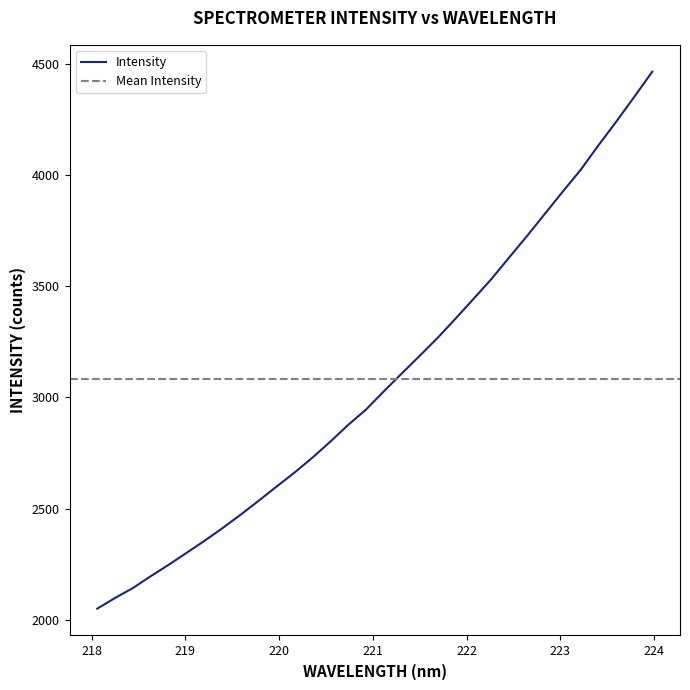

Where does the data first go above 3027?

221.1174